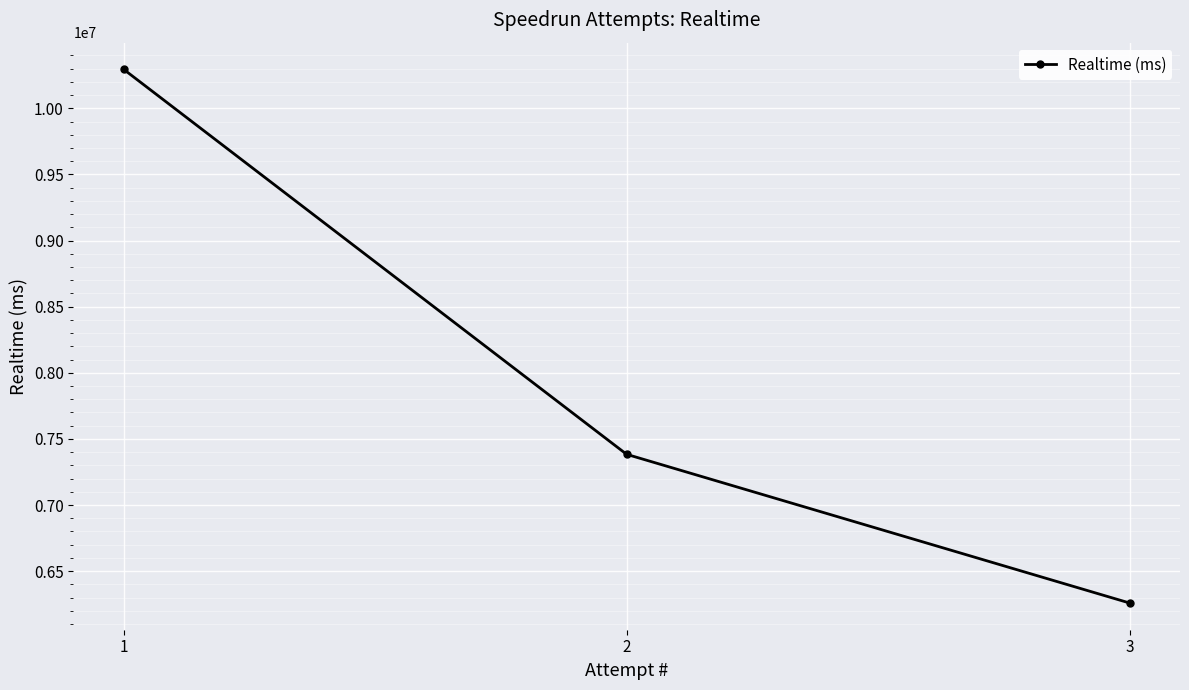

Reading right to left, what are all the values shown in this chart?

6258969	7383289	10294334